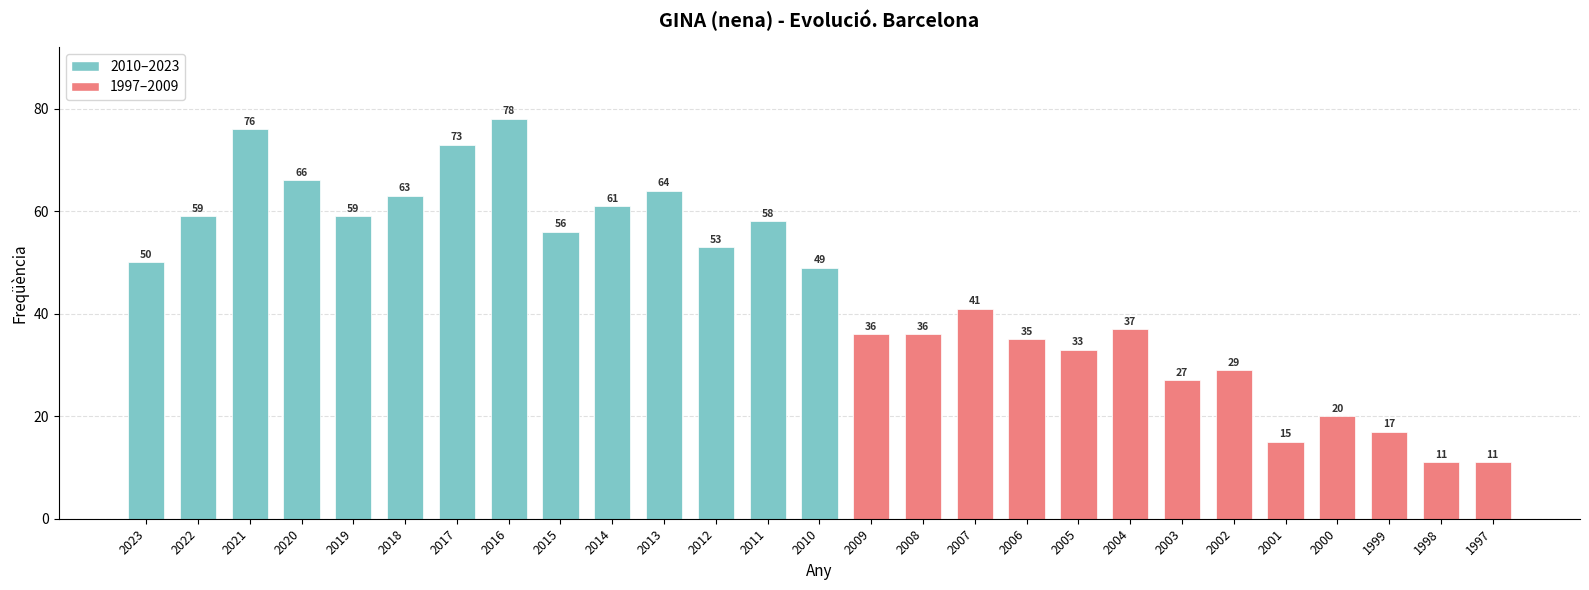

Which has a higher value, 2015 or 2019?

2019